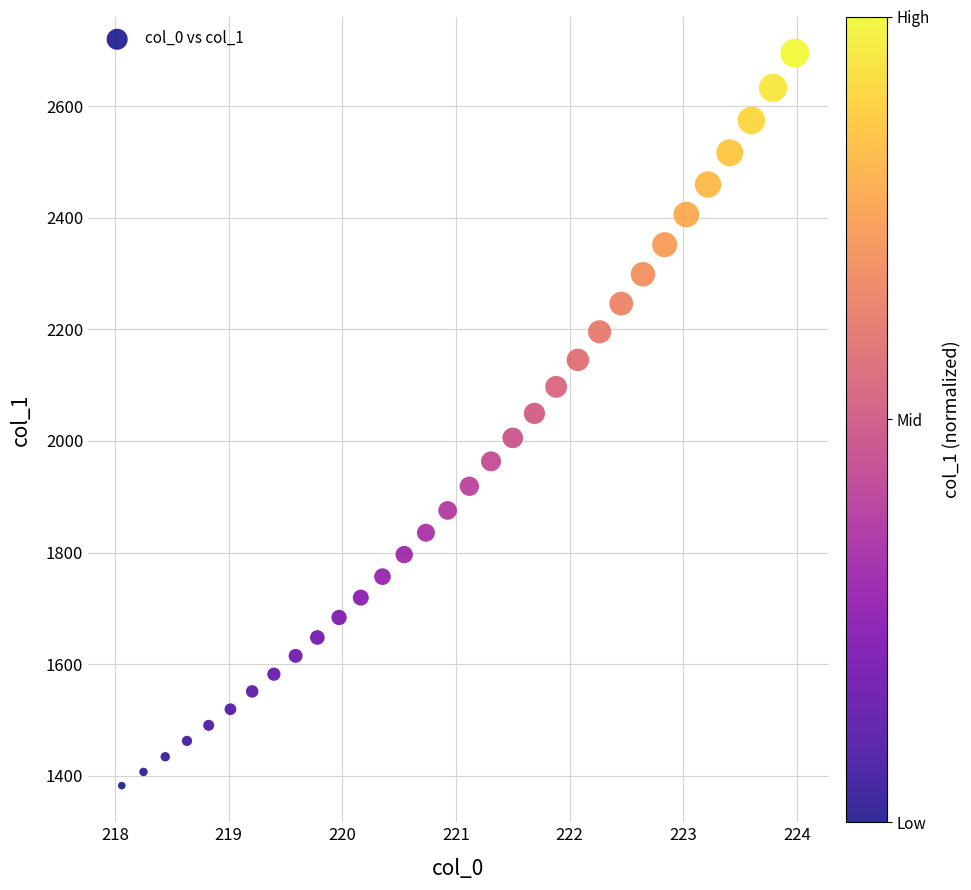

What is the range of X values (max minus min)?

5.9